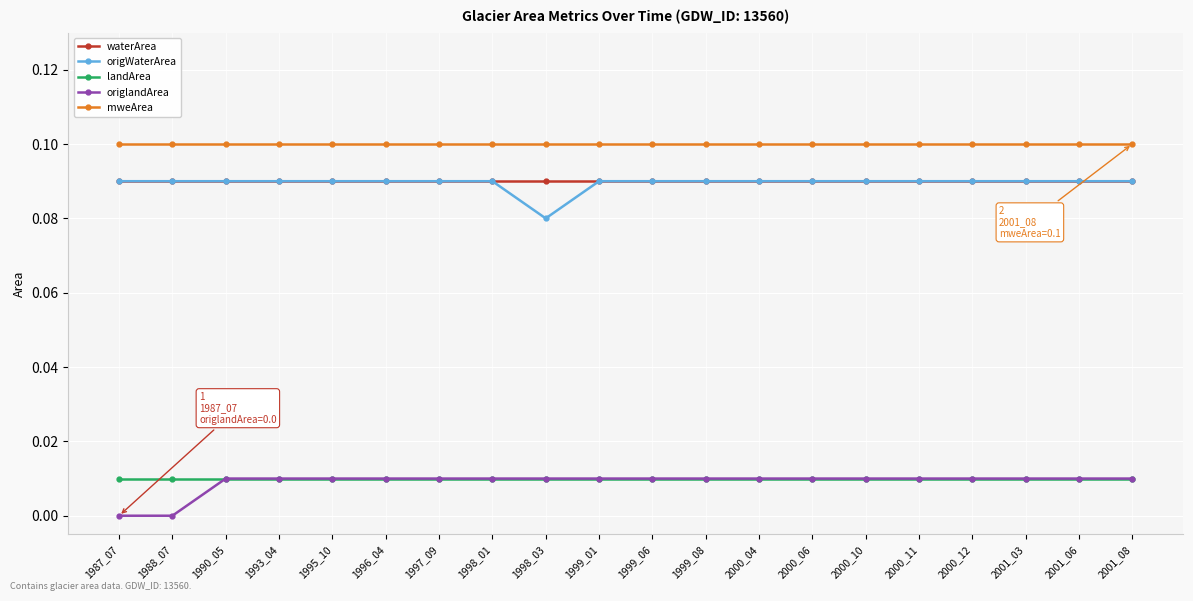

True or false: origWaterArea and mweArea cross at least once.

False